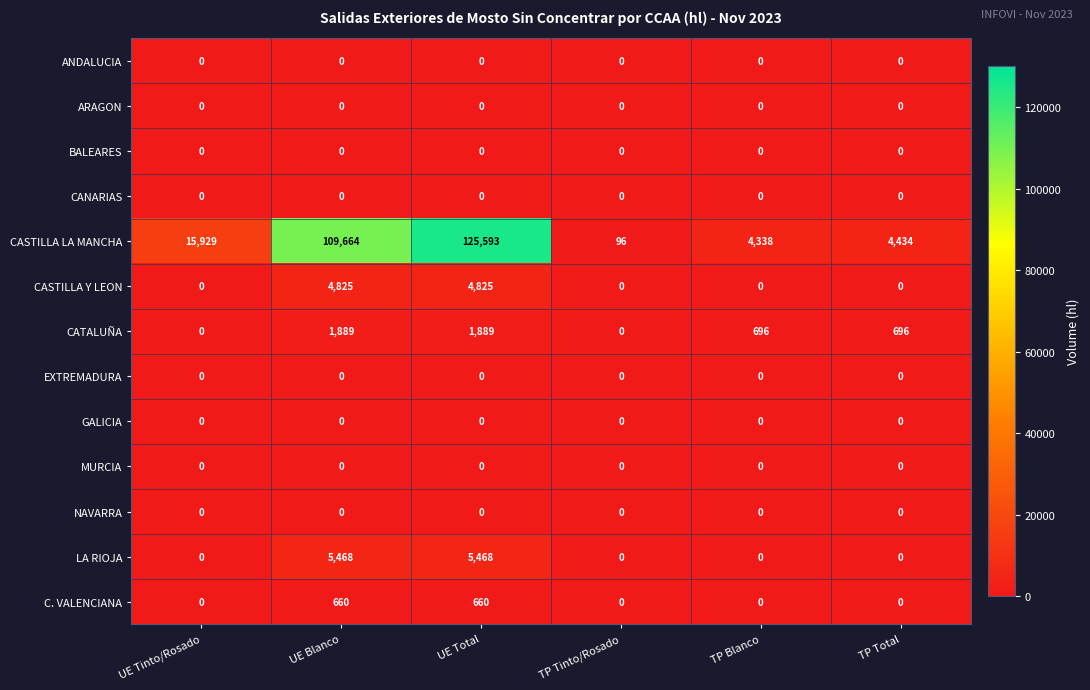

Between UE Blanco and TP Blanco, which series saw the biggest shift?

CASTILLA LA MANCHA